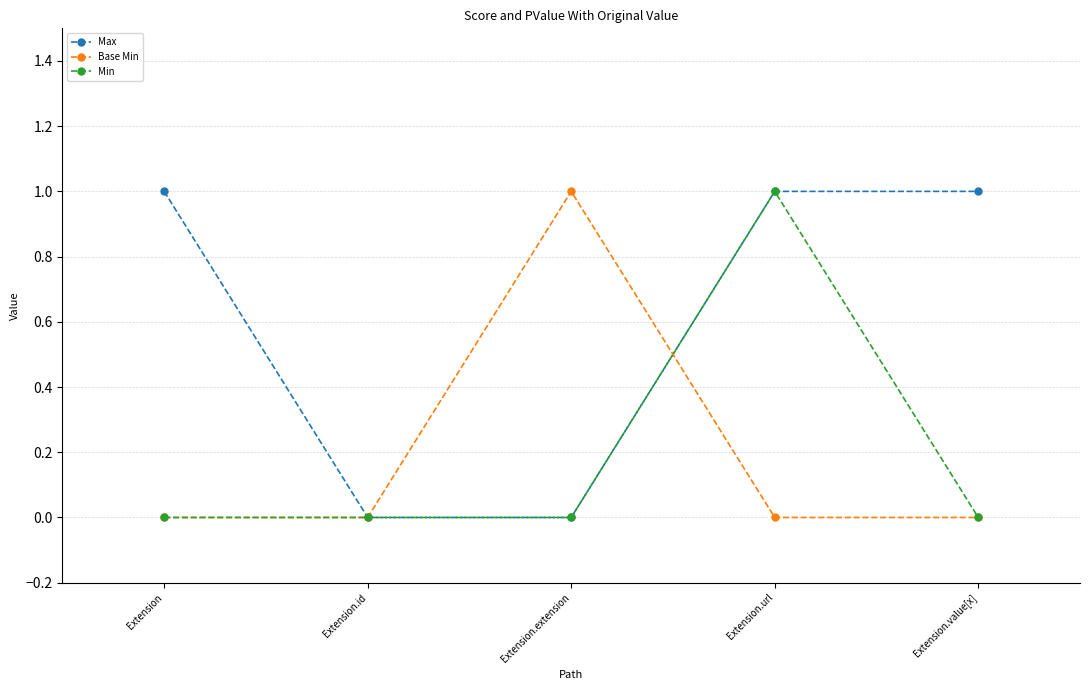

Does the chart display data point markers on the line(s)?

Yes